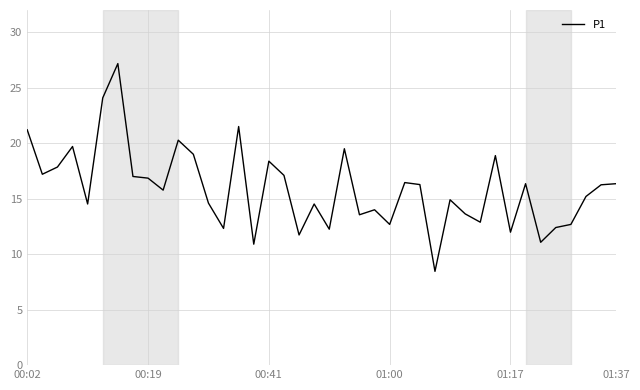

What is the maximum value shown in the chart?

27.2